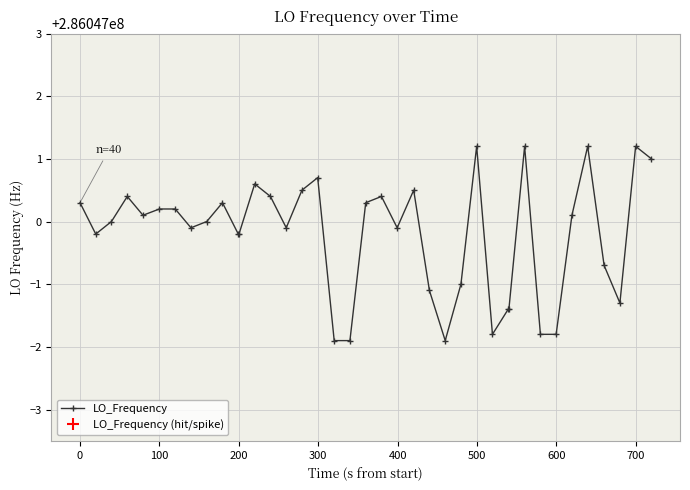

What is the change in value from 3 to 30?

-1.8